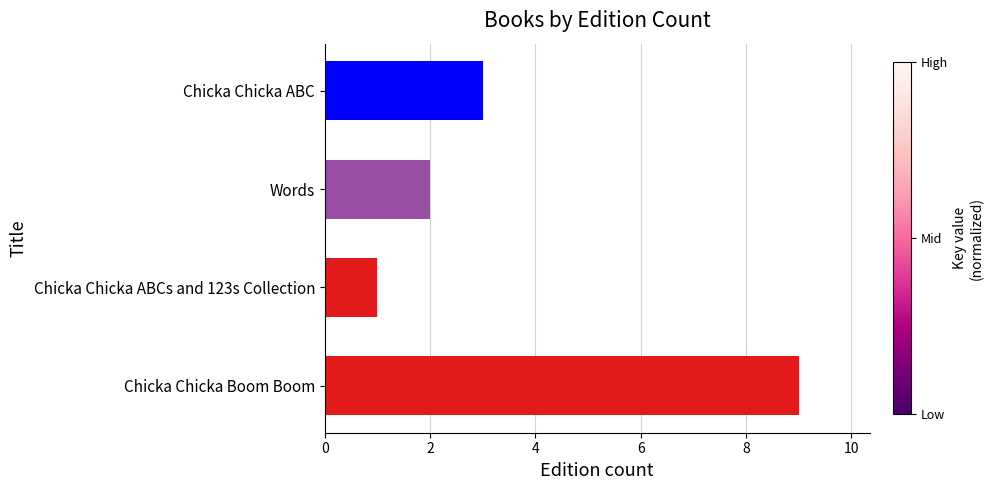

How many bars are there in total?

4